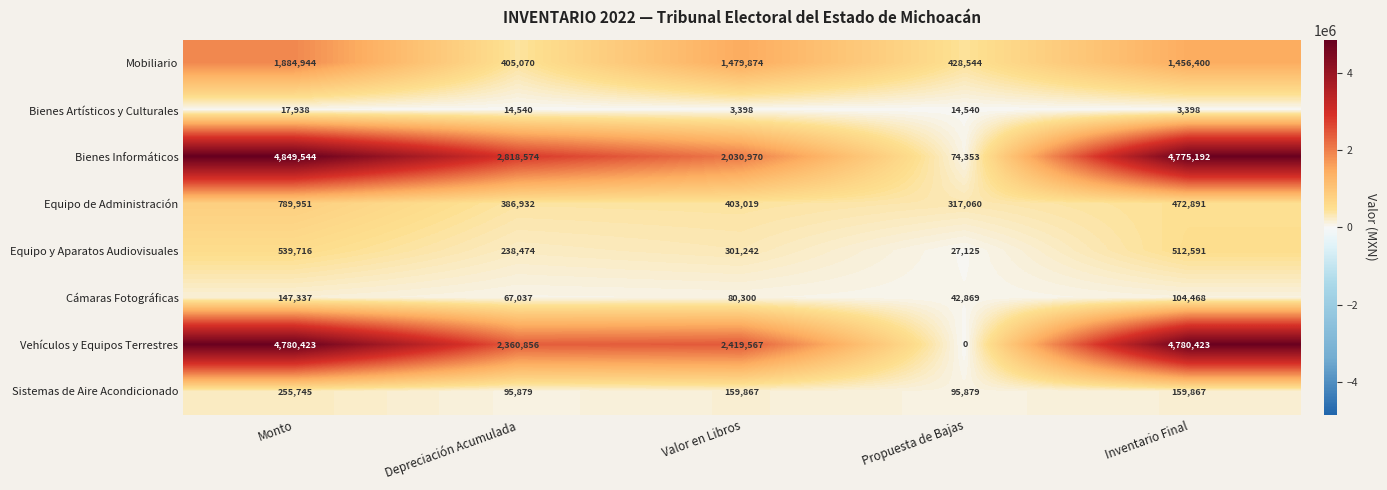

What is the difference between the Bienes Artísticos y Culturales values at Depreciación Acumulada and Monto?

3398